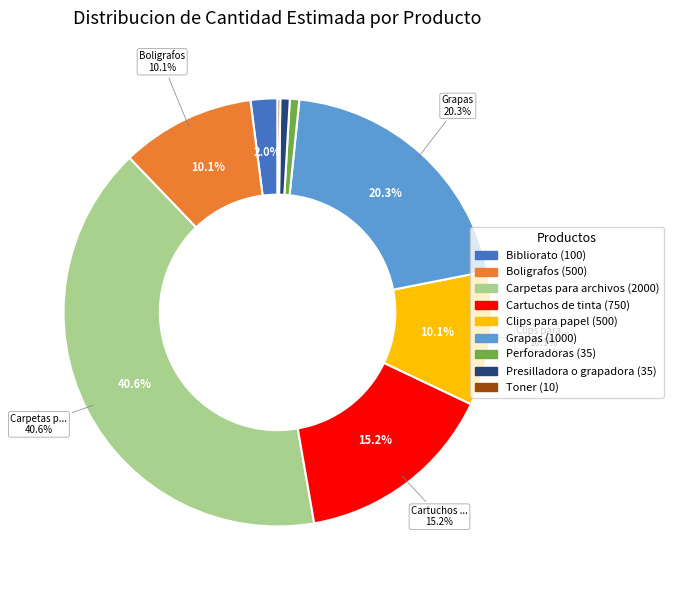

To the nearest percent, what percentage of the pie is Clips para papel?

10%